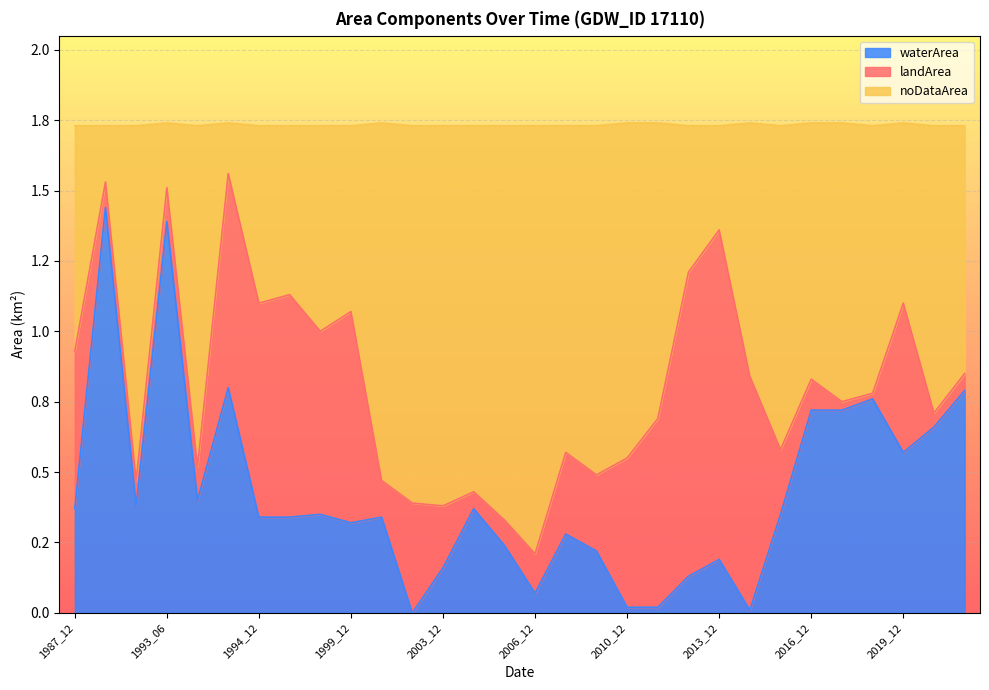

At which category is the sum across all series the highest?

1991_04